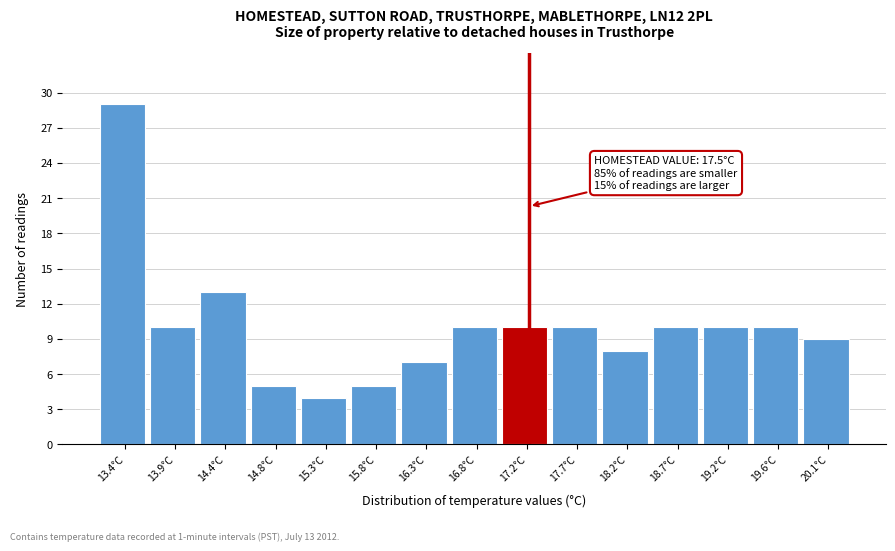

Reading left to right, what are all the values shown in this chart?

13.4°C=29	13.9°C=10	14.4°C=13	14.8°C=5	15.3°C=4	15.8°C=5	16.3°C=7	16.8°C=10	17.2°C=10	17.7°C=10	18.2°C=8	18.7°C=10	19.2°C=10	19.6°C=10	20.1°C=9